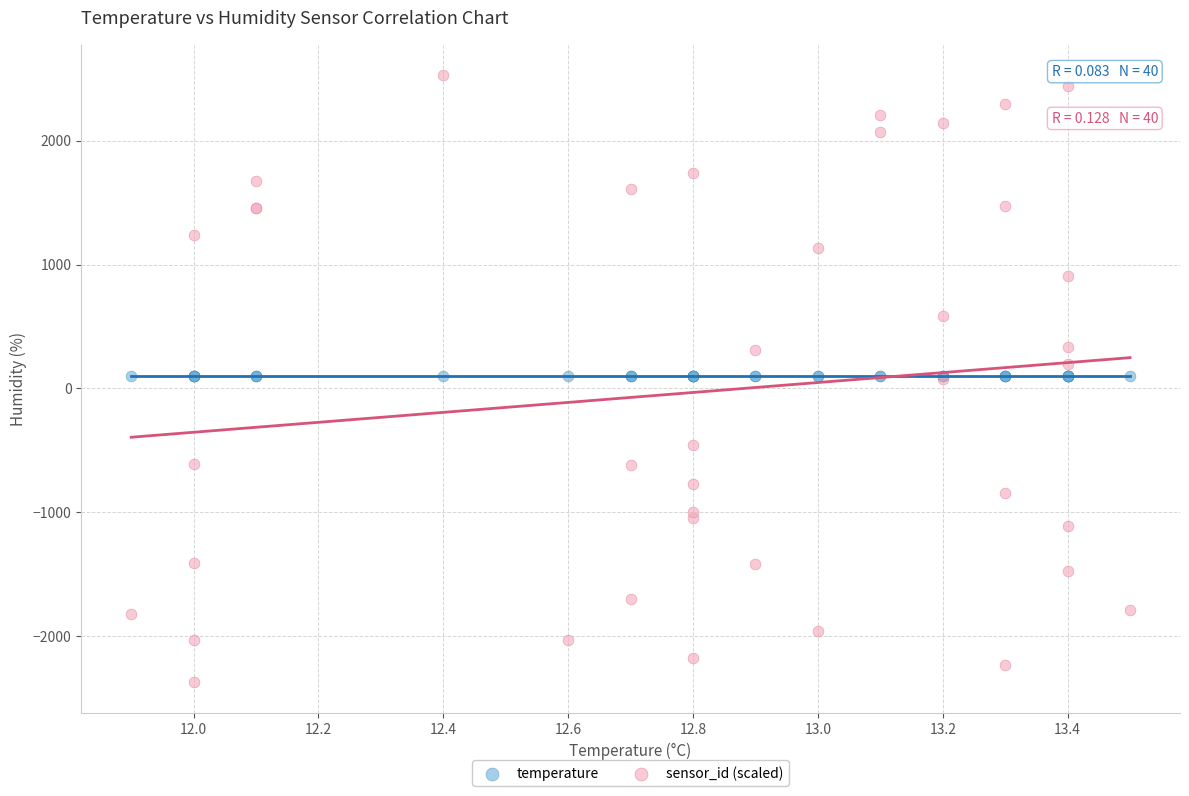

Which series contains the highest Y value?

sensor_id (scaled)